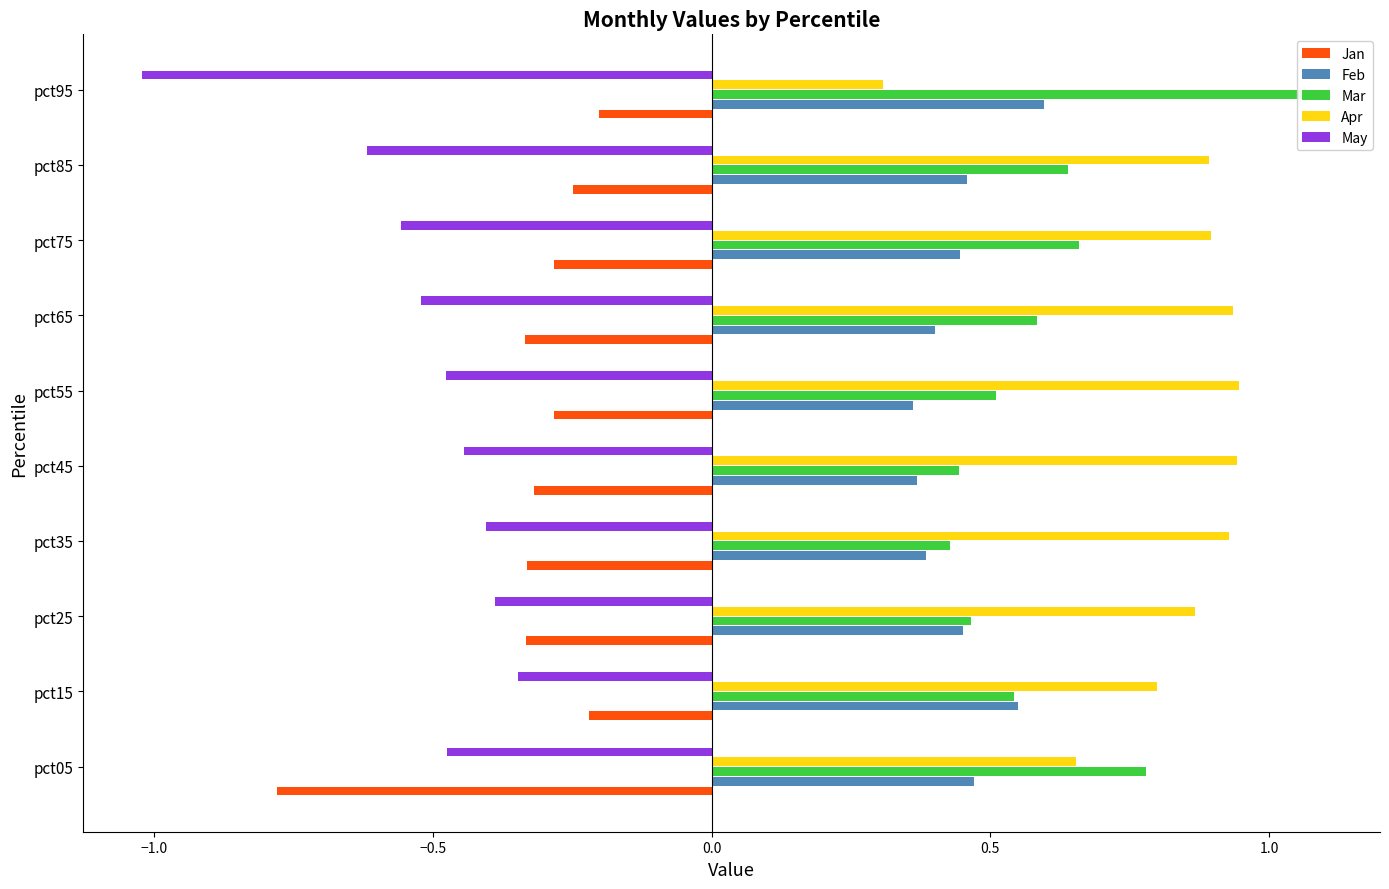

Which series changed the most between pct25 and pct45?

Feb